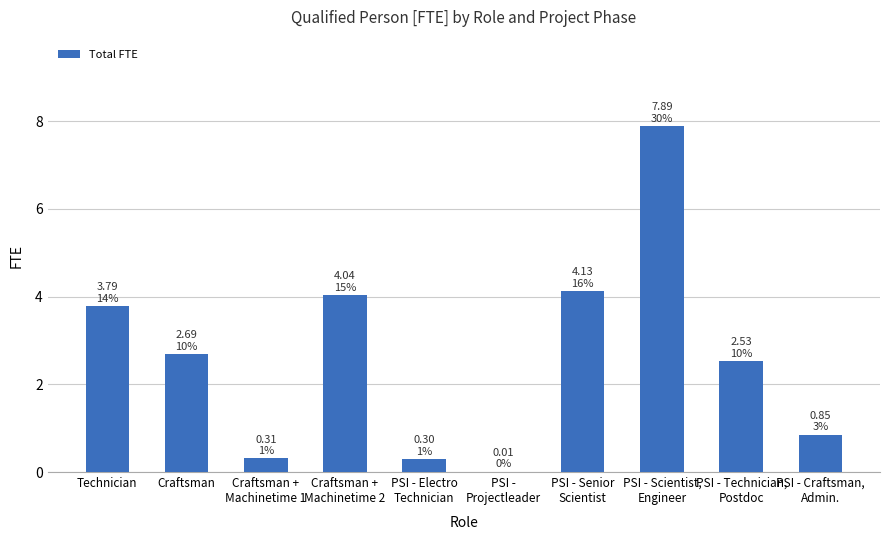

What is the maximum value shown in the chart?

7.9